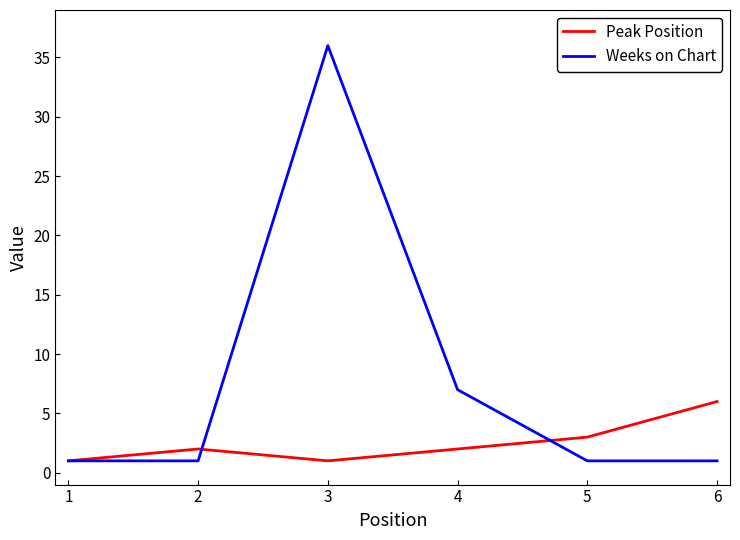

Is the value of Weeks on Chart at 5 greater than the value of Peak Position at 5?

No